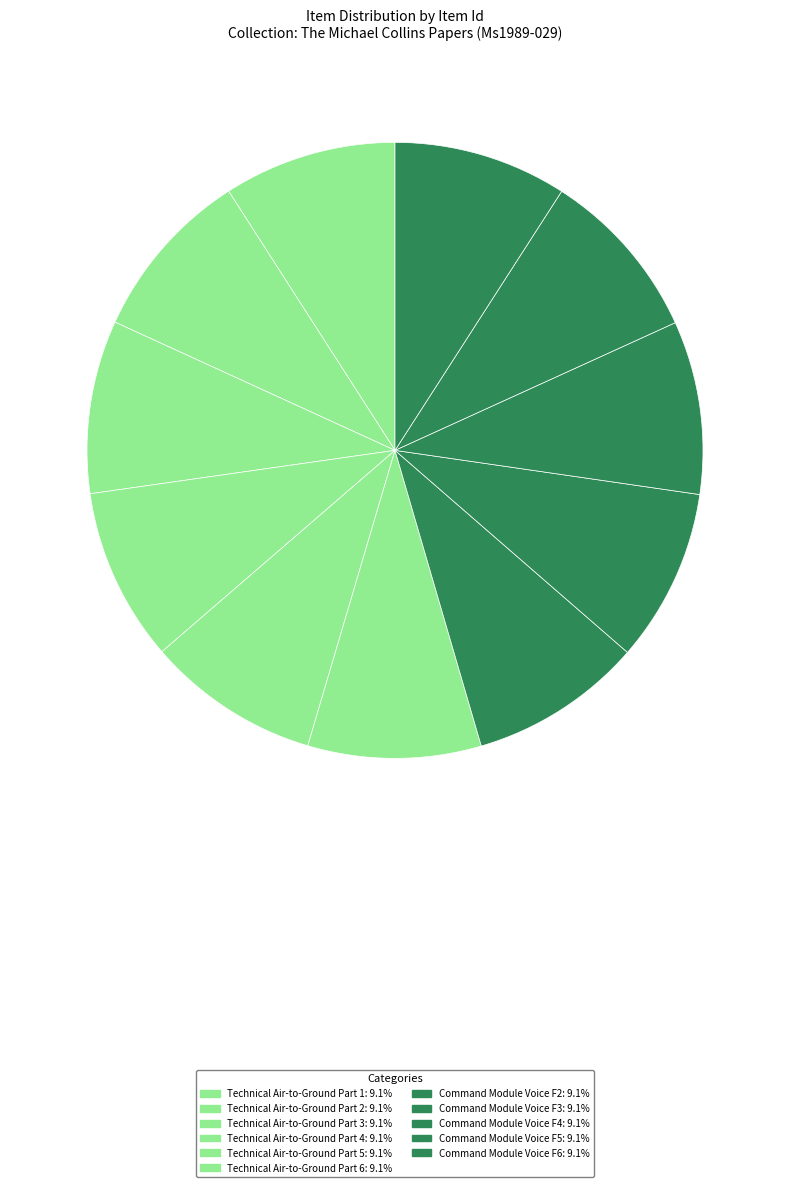

To the nearest percent, what is the average slice percentage?

9%